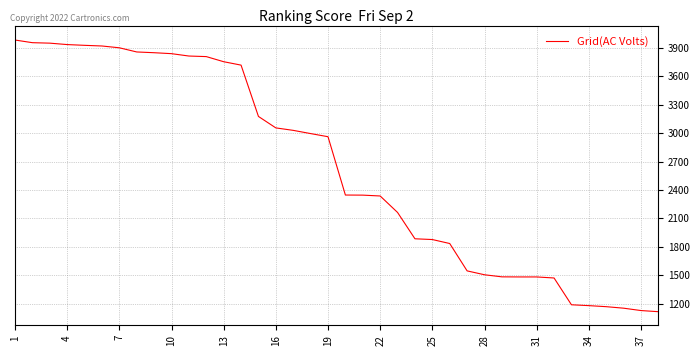

What is the difference between the maximum and minimum values?

2869